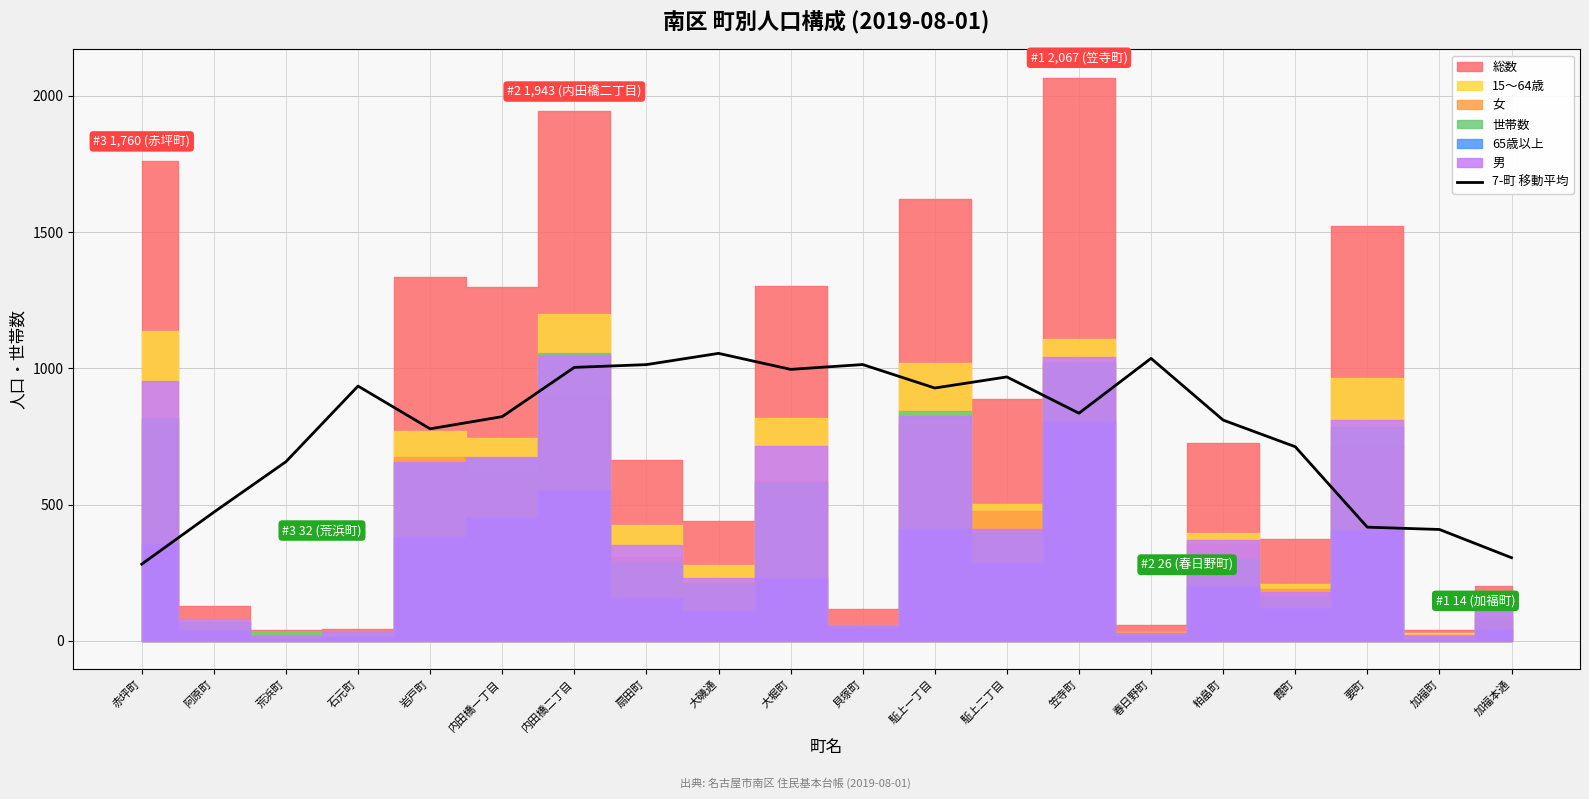

Is it true that 7-町 移動平均 equals 372.0 at 大磯通?

False